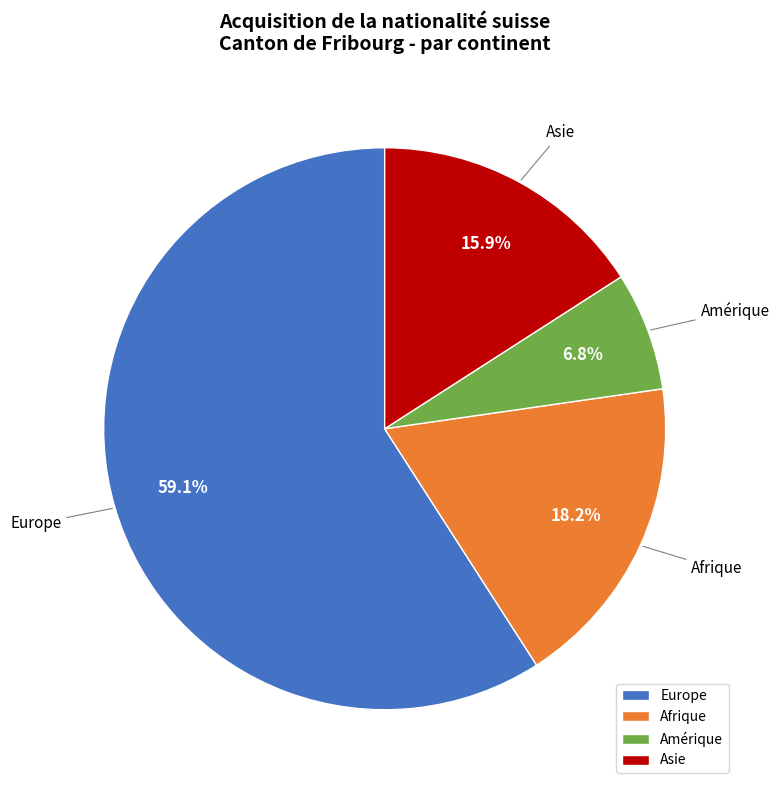

Which has a higher value, Europe or Amérique?

Europe